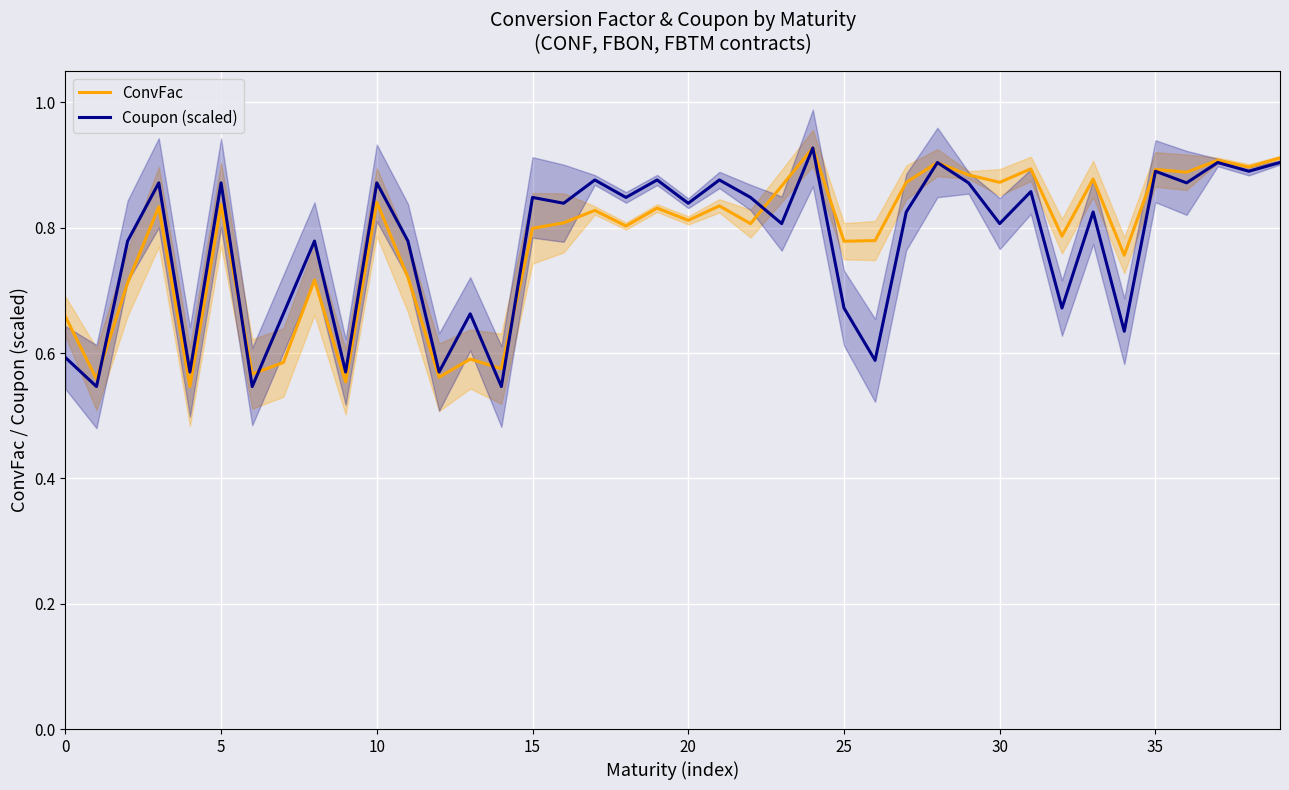

How many Coupon (scaled) values are between 0 and 1?

40